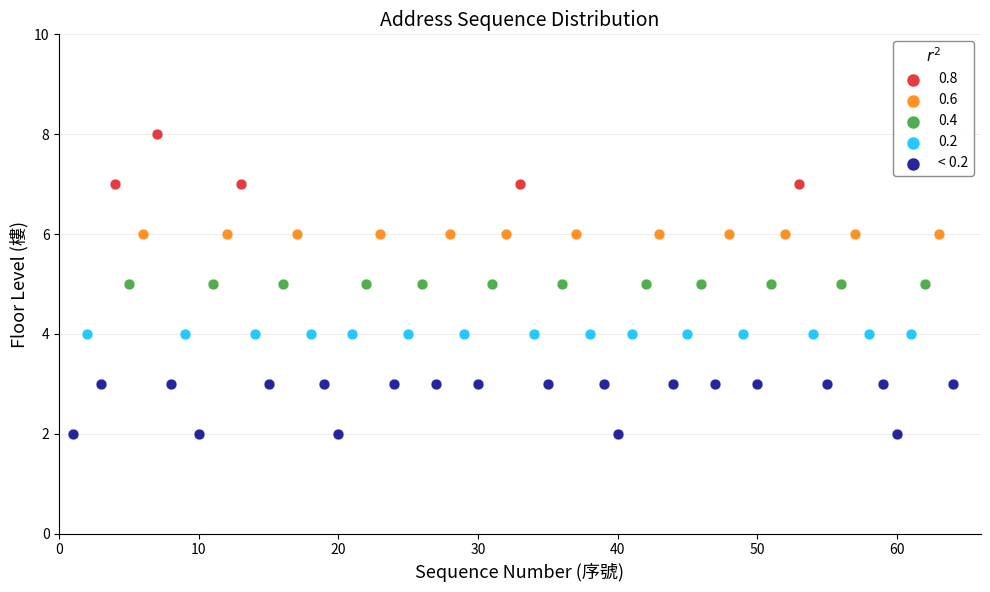

Which series reaches the maximum Y coordinate?

0.8